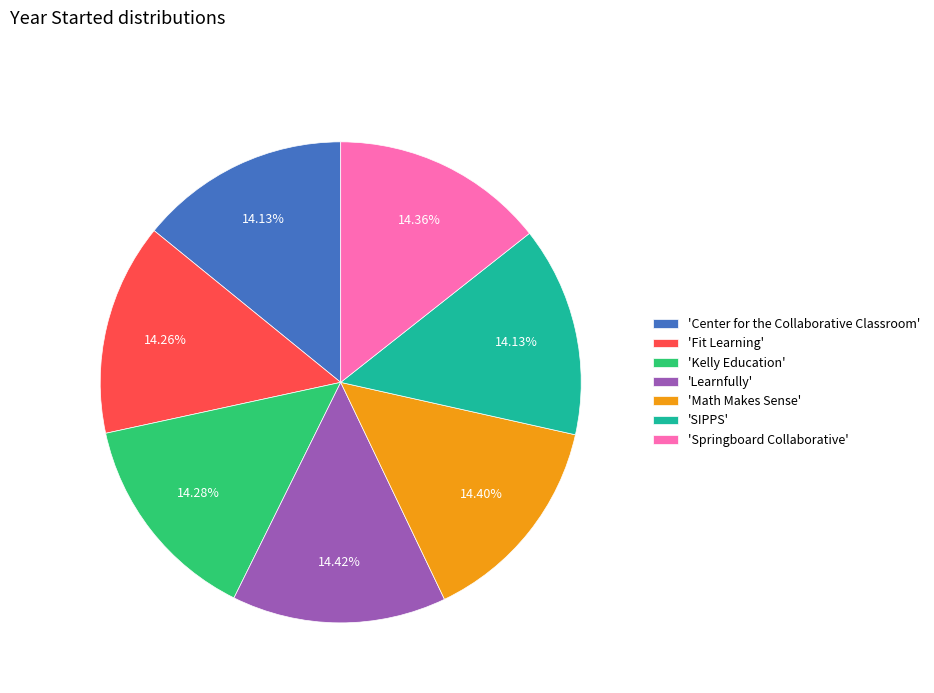

Does 'Fit Learning' represent more than half of the total?

No